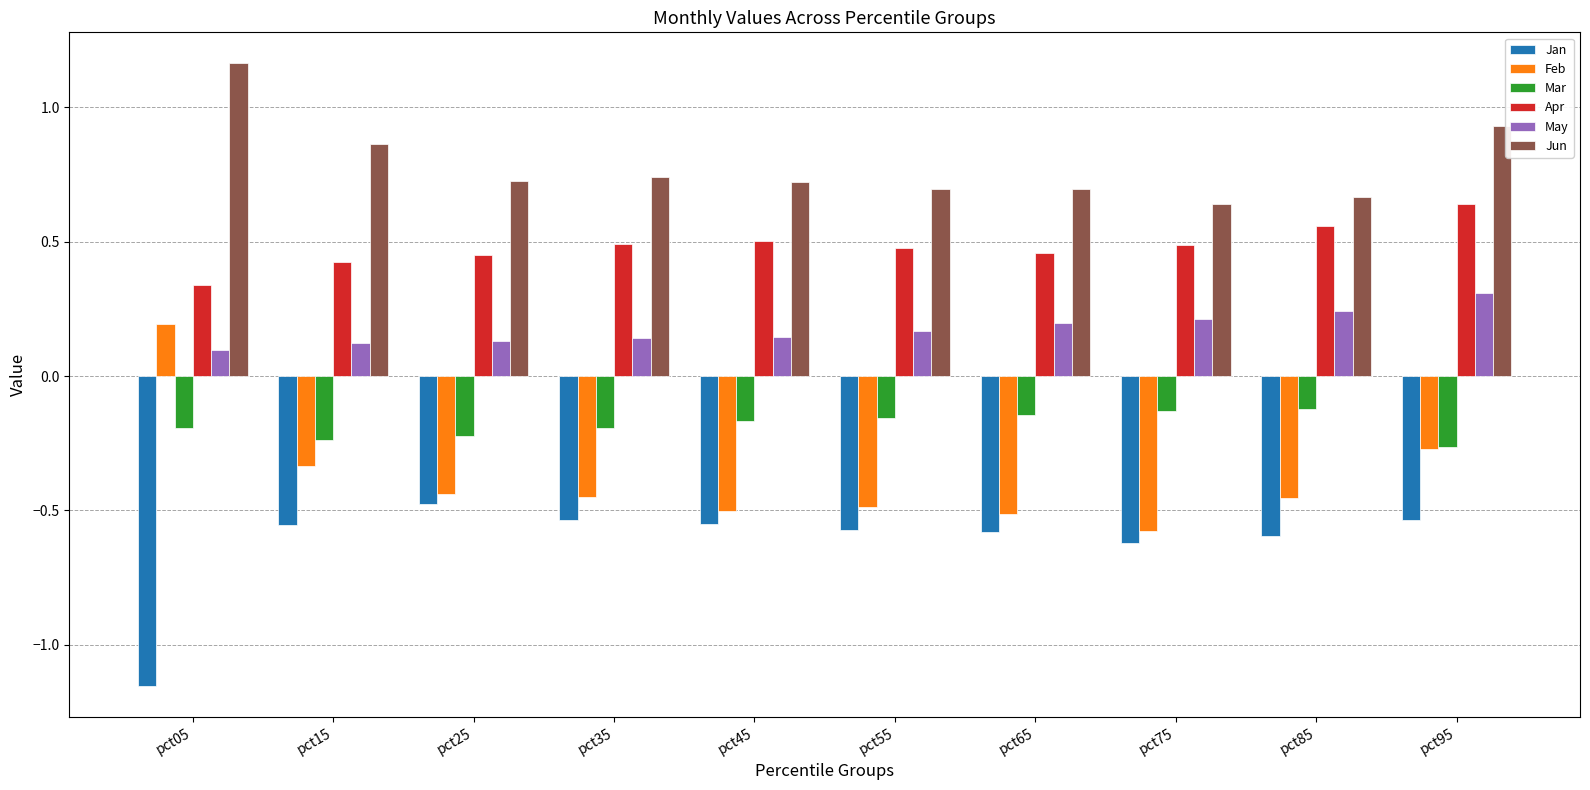

Does the chart contain stacked bars?

No